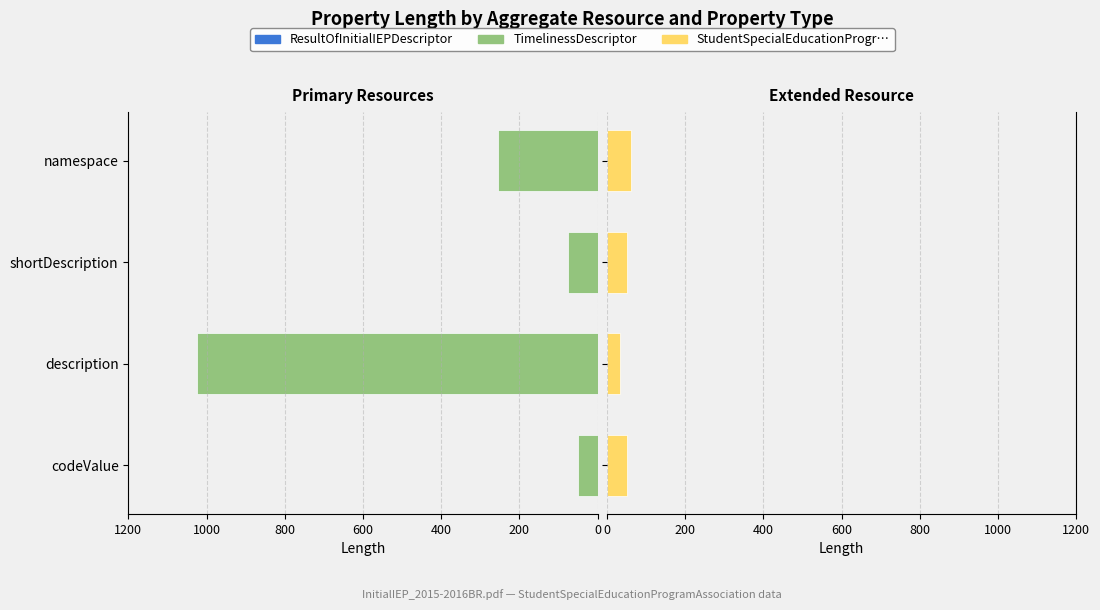

What is the average value of the TimelinessDescriptor series?

351